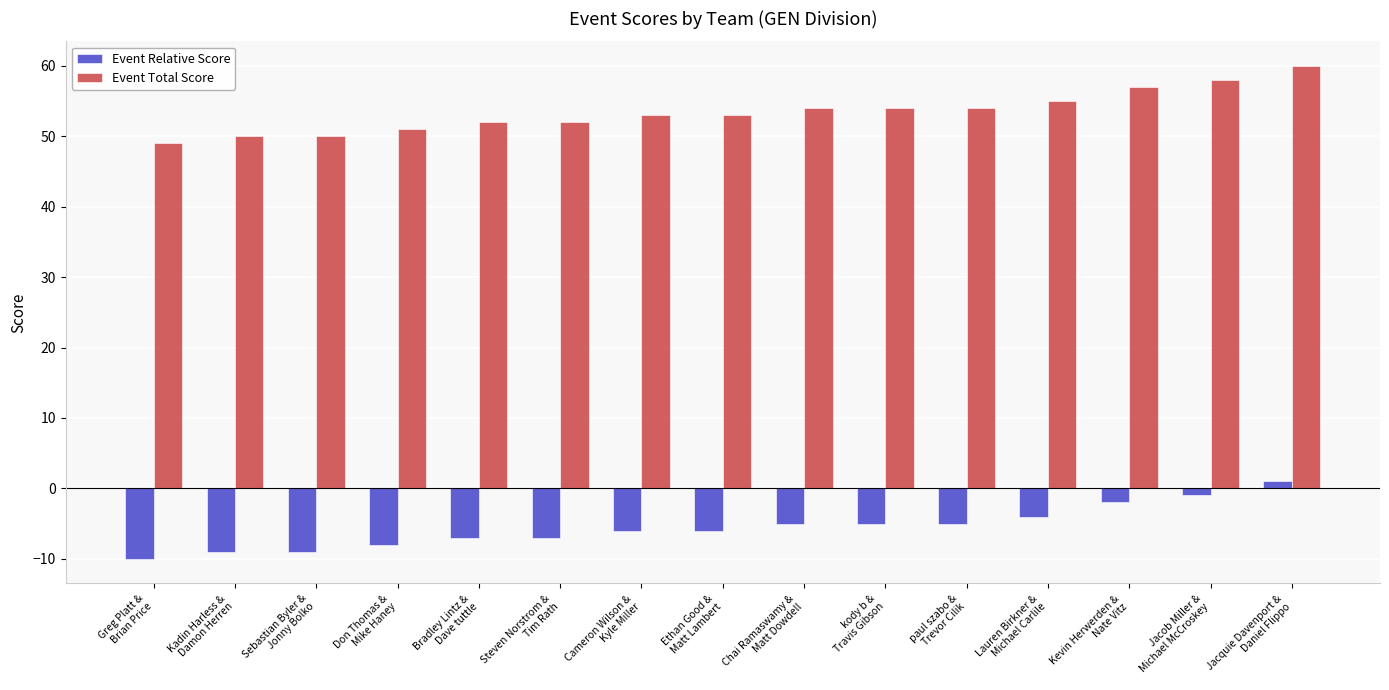

Reading left to right, transcribe all the data shown in this chart.

Event Relative Score: Greg Platt &
Brian Price=-10	Kadin Harless &
Damon Herren=-9	Sebastian Byler &
Jonny Bolko=-9	Don Thomas &
Mike Haney=-8	Bradley Lintz &
Dave tuttle=-7	Steven Norstrom &
Tim Rath=-7	Cameron Wilson &
Kyle Miller=-6	Ethan Good &
Matt Lambert=-6	Chai Ramaswamy &
Matt Dowdell=-5	kody b &
Travis Gibson=-5	paul szabo &
Trevor Cilik=-5	Lauren Birkner &
Michael Carlile=-4	Kevin Herwerden &
Nate Vitz=-2	Jacob Miller &
Michael McCroskey=-1	Jacquie Davenport &
Daniel Flippo=1
Event Total Score: Greg Platt &
Brian Price=49	Kadin Harless &
Damon Herren=50	Sebastian Byler &
Jonny Bolko=50	Don Thomas &
Mike Haney=51	Bradley Lintz &
Dave tuttle=52	Steven Norstrom &
Tim Rath=52	Cameron Wilson &
Kyle Miller=53	Ethan Good &
Matt Lambert=53	Chai Ramaswamy &
Matt Dowdell=54	kody b &
Travis Gibson=54	paul szabo &
Trevor Cilik=54	Lauren Birkner &
Michael Carlile=55	Kevin Herwerden &
Nate Vitz=57	Jacob Miller &
Michael McCroskey=58	Jacquie Davenport &
Daniel Flippo=60